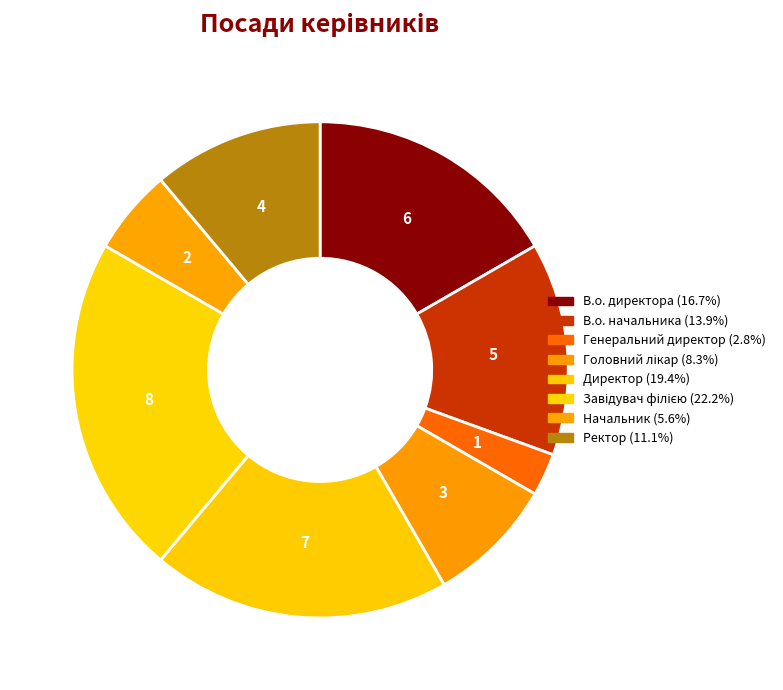

The Директор slice represents 8% of the pie. True or false?

False